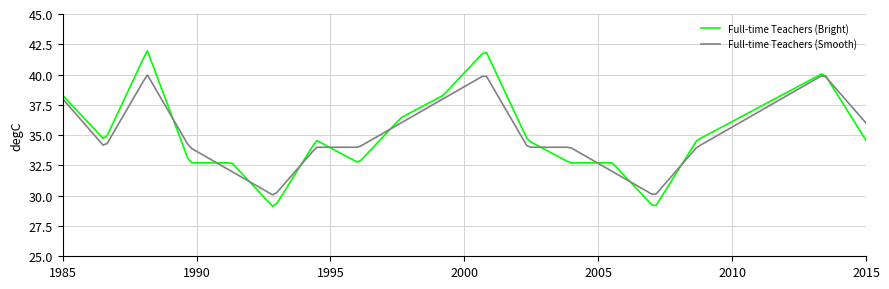

What is the difference between the second highest and second lowest values in the Full-time Teachers (Smooth) series?

9.8